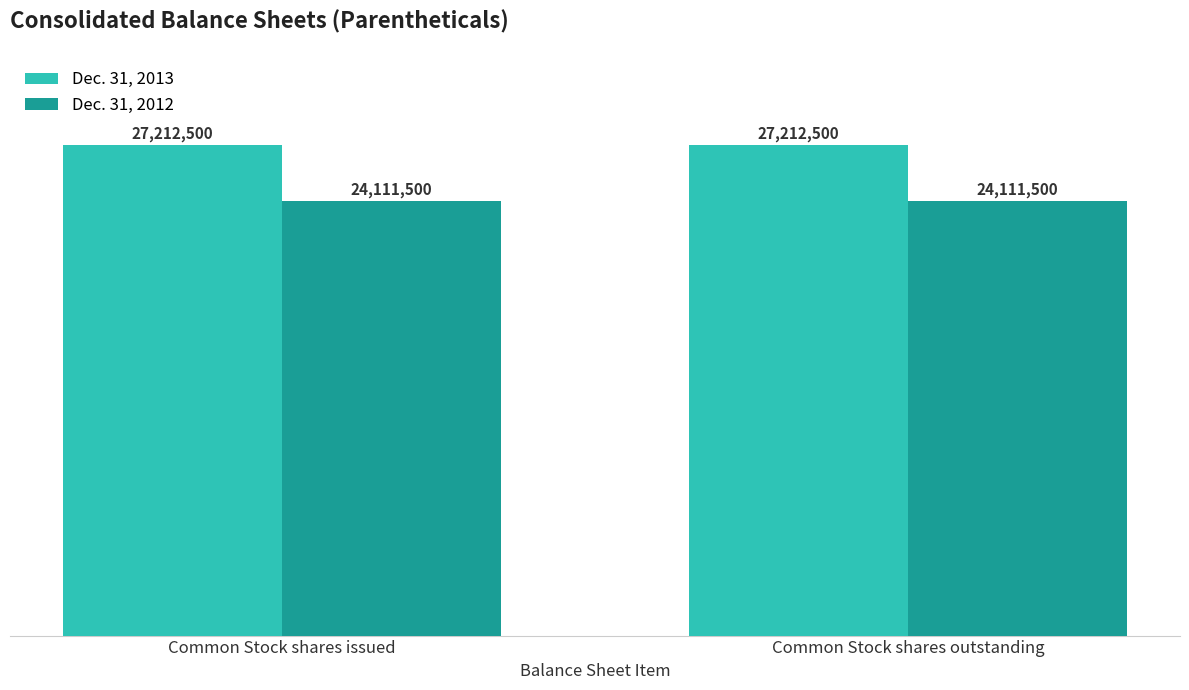

What is the label of the 2nd bar from the right?

Common Stock shares issued